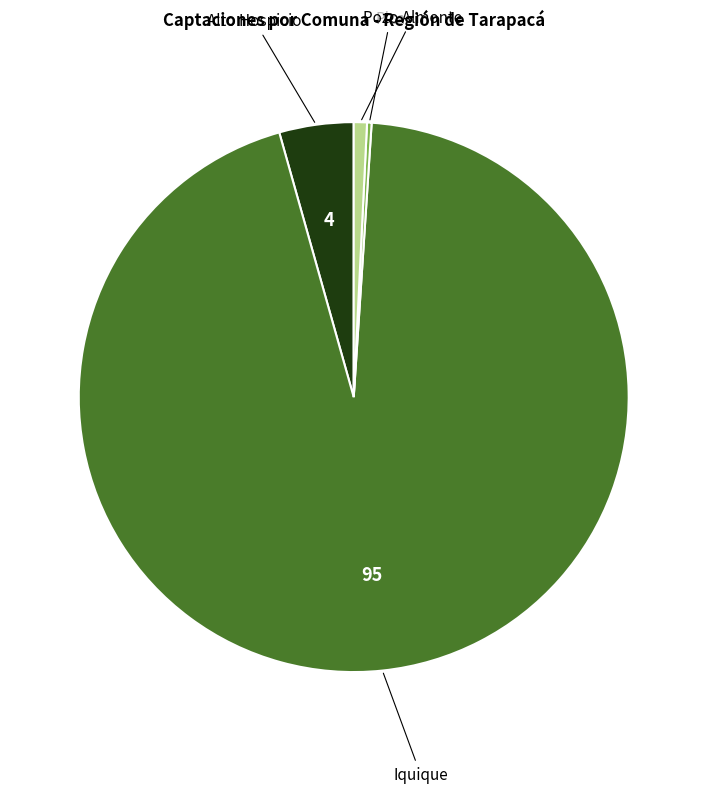

Does any single category account for the majority?

Yes